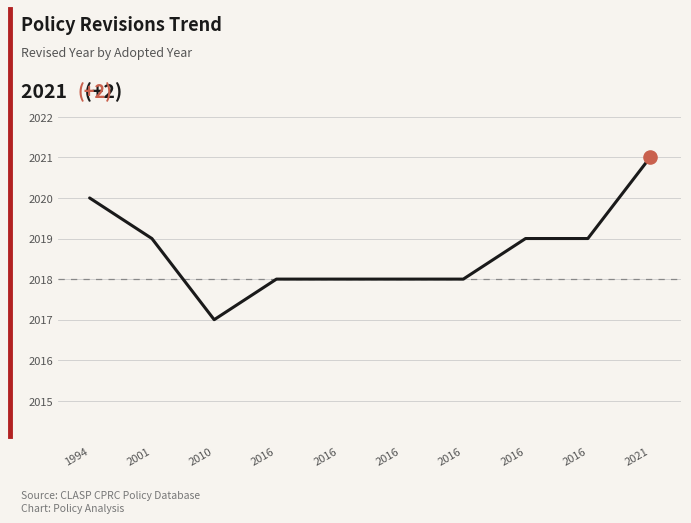

Does the chart have visible grid lines?

Yes